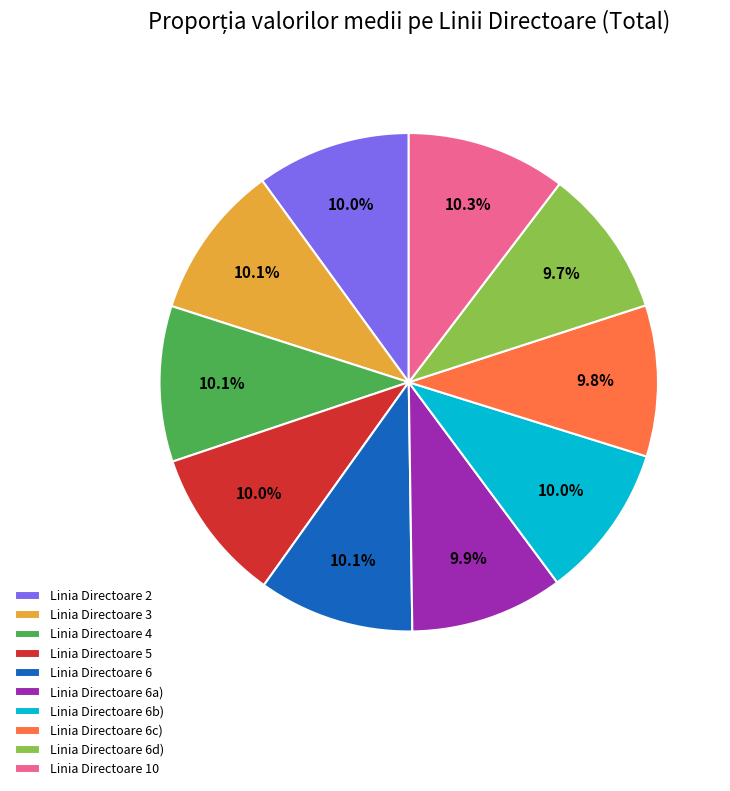

Combined, do Linia Directoare 4 and Linia Directoare 3 account for over 50%?

No